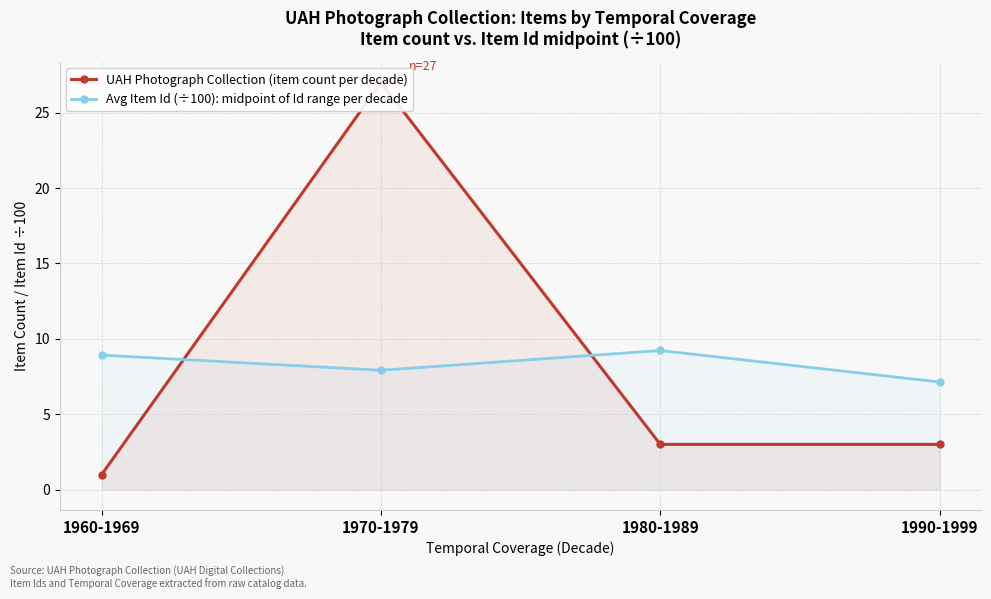

What is the sum of all Avg Item Id (÷100): midpoint of Id range per decade values?

33.2